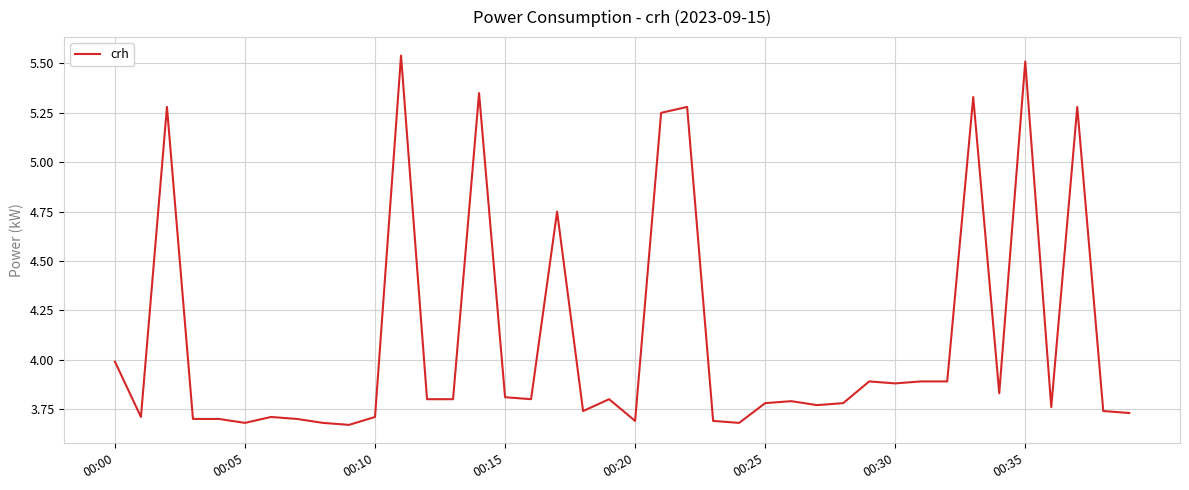

What is the difference between the maximum and minimum values?

1.9